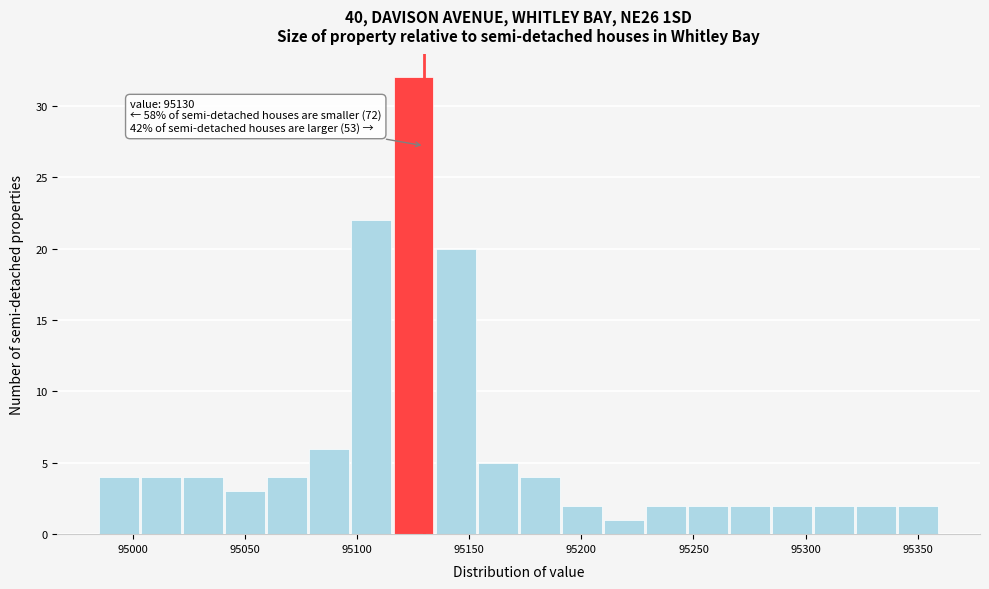

Read against the x-axis, roughly where is the centre of the tallest bar?

95125